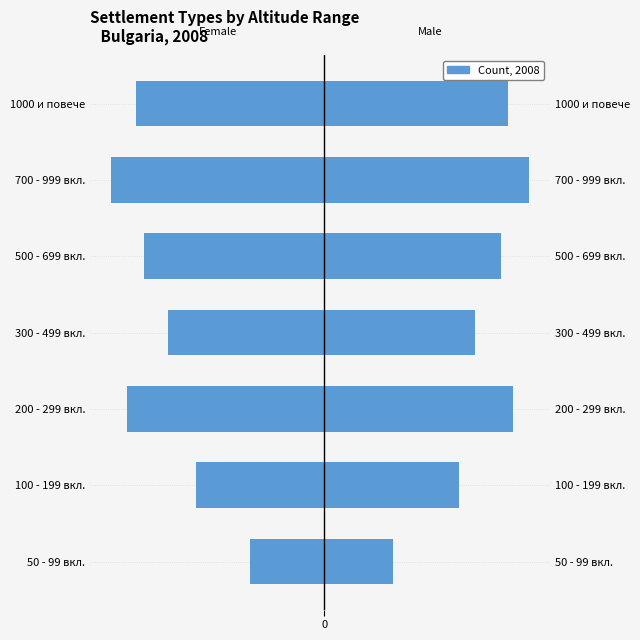

Reading right to left, transcribe all the data shown in this chart.

Female: -115	-130	-110	-95	-120	-78	-45
Male: 112	125	108	92	115	82	42